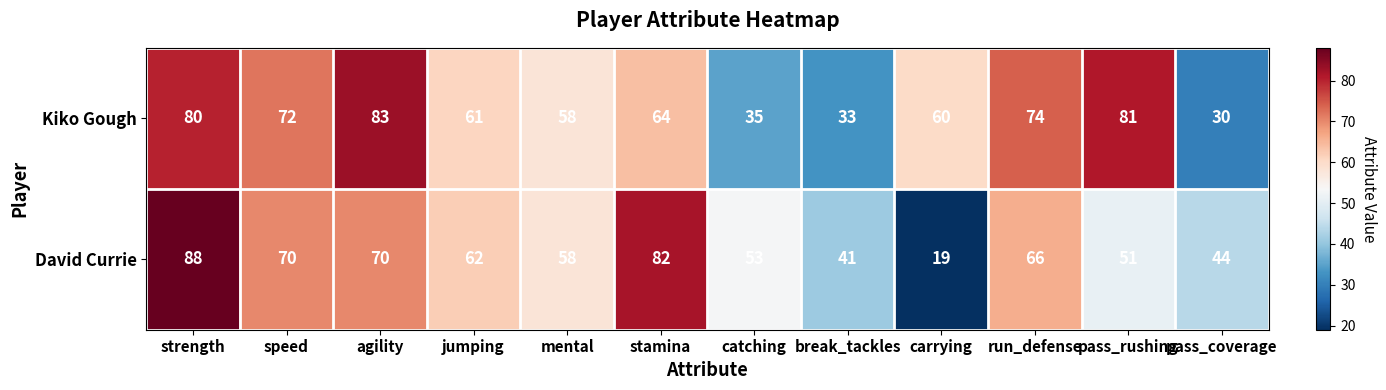

What is the maximum value shown in the chart?

88